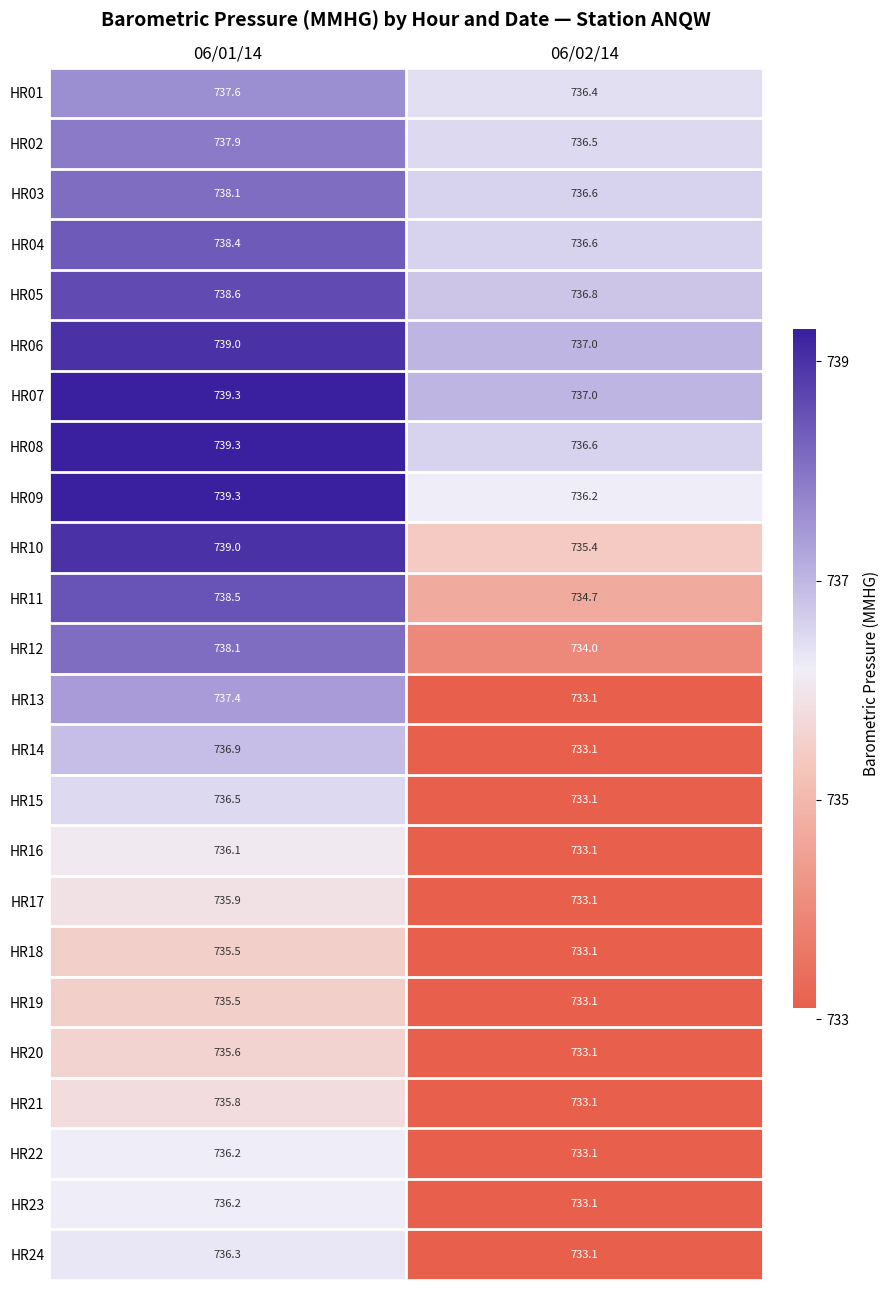

Which series has the largest total across all categories?

HR07